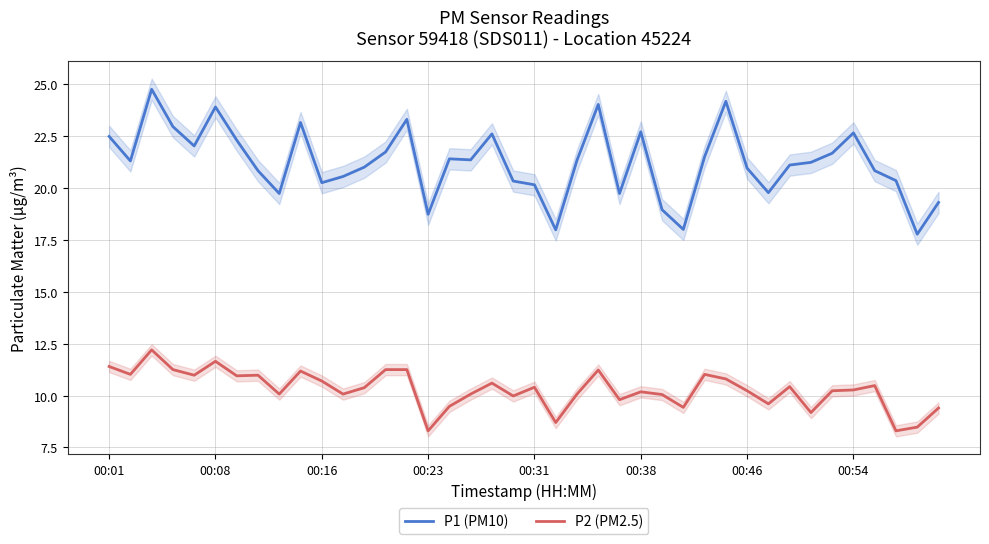

What is the difference between the maximum and minimum values in the P2 (PM2.5) series?

3.9